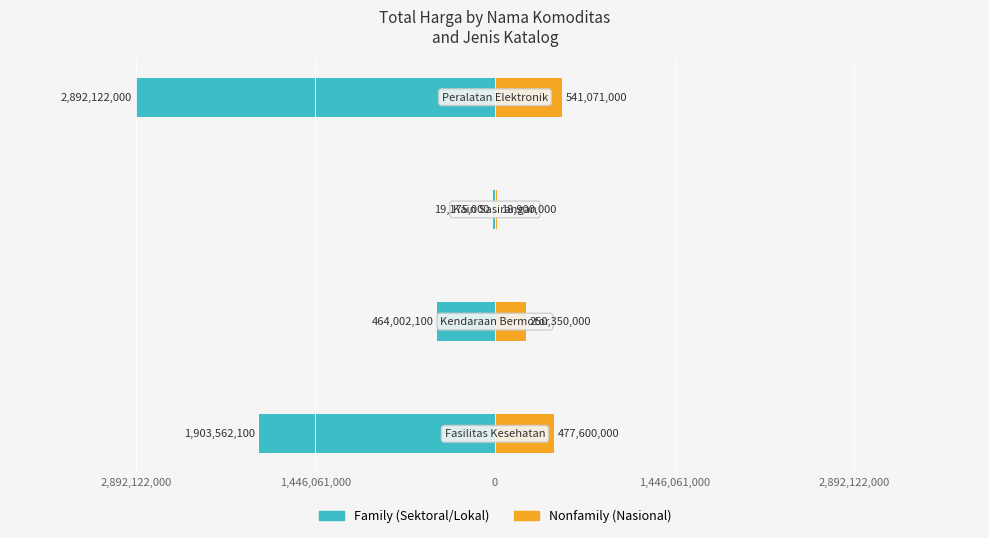

Count the Family values in the range -1903562100 to -19175000.

3